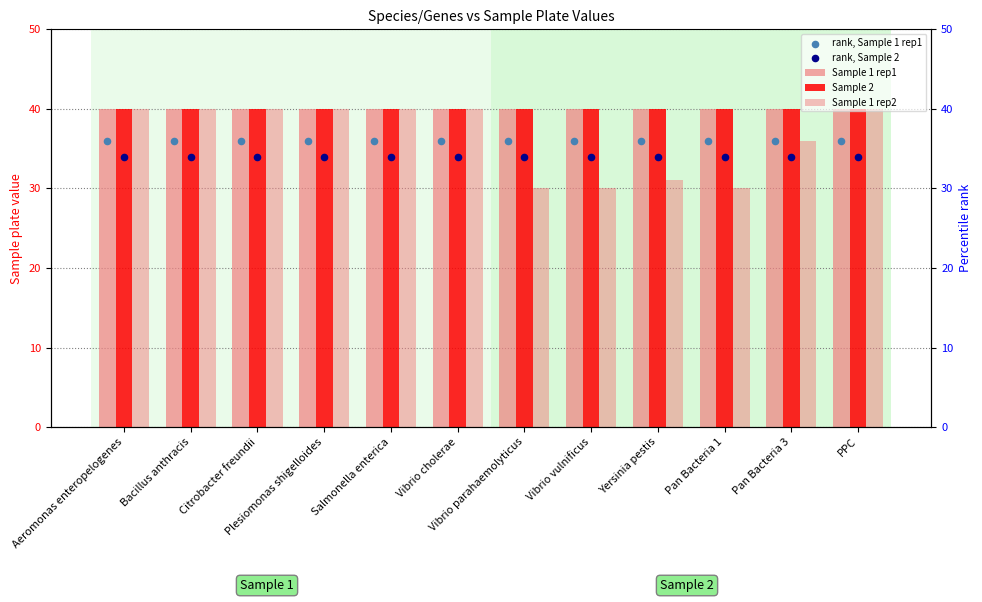

At which category is the sum across all series the highest?

Aeromonas enteropelogenes